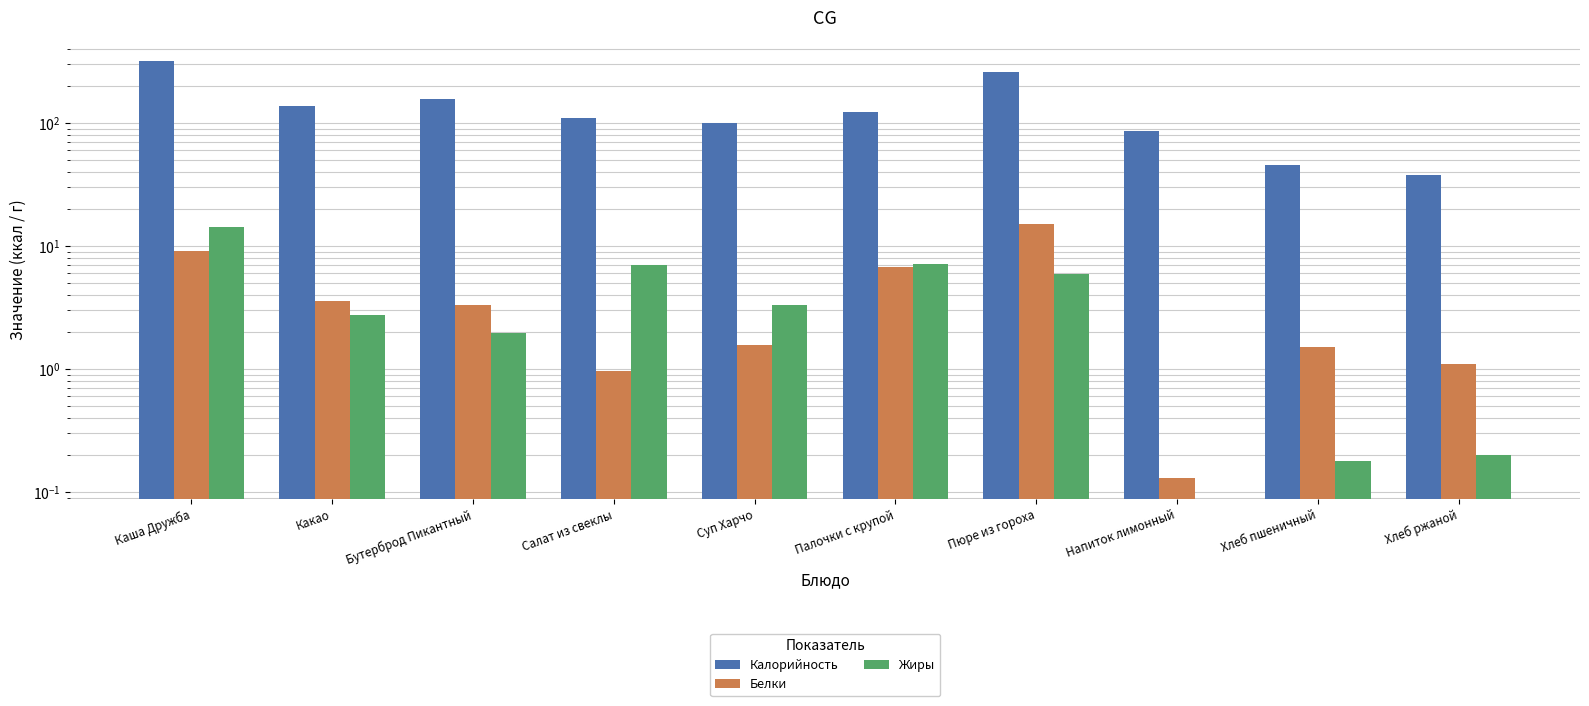

The value of Белки at Хлеб пшеничный is 2.2. True or false?

False